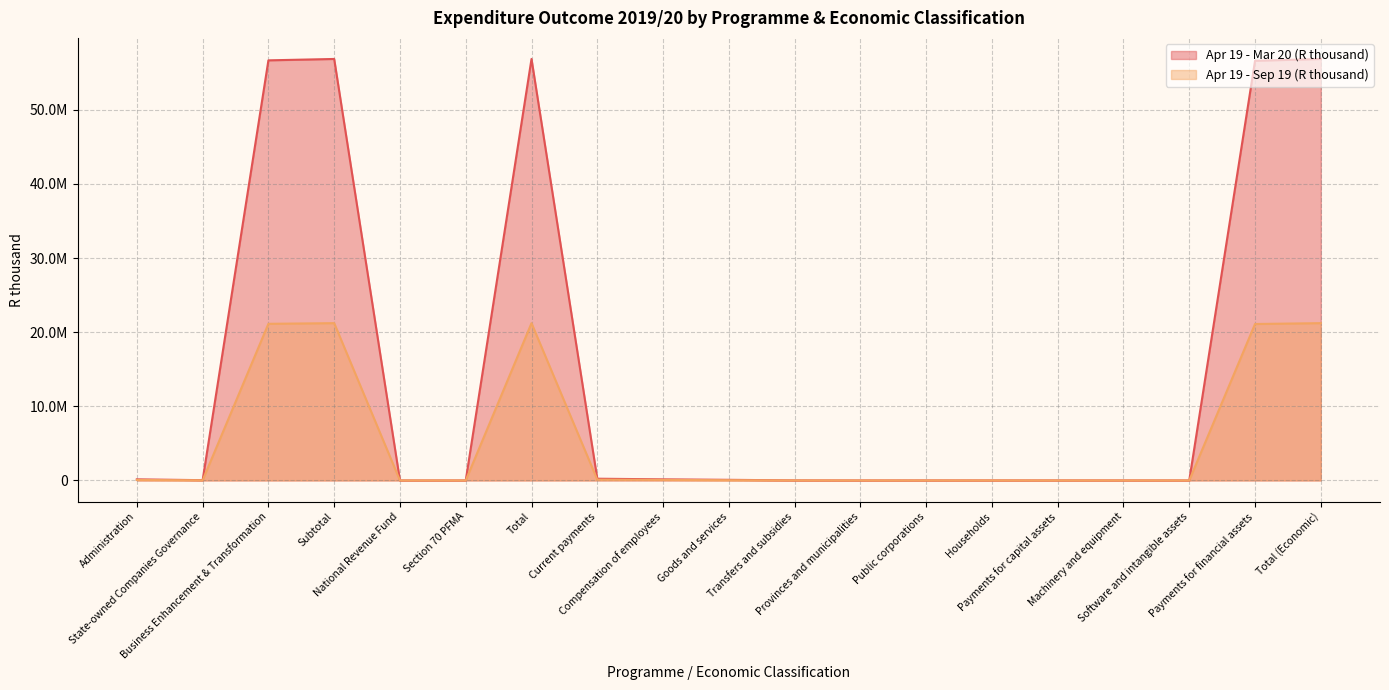

Reading right to left, what are all the values shown in this chart?

Apr 19 - Mar 20 (R thousand): Total (Economic)=56846389	Payments for financial assets=56600041	Software and intangible assets=31	Machinery and equipment=4197	Payments for capital assets=4228	Households=4539	Public corporations=3574	Provinces and municipalities=15	Transfers and subsidies=8128	Goods and services=84803	Compensation of employees=149189	Current payments=233992	Total=56846389	Section 70 PFMA=0	National Revenue Fund=0	Subtotal=56846389	Business Enhancement & Transformation=56660432	State-owned Companies Governance=36880	Administration=149077
Apr 19 - Sep 19 (R thousand): Total (Economic)=21214539	Payments for financial assets=21100000	Software and intangible assets=31	Machinery and equipment=886	Payments for capital assets=917	Households=4350	Public corporations=610	Provinces and municipalities=5	Transfers and subsidies=4965	Goods and services=34661	Compensation of employees=73996	Current payments=108657	Total=21214539	Section 70 PFMA=0	National Revenue Fund=0	Subtotal=21214539	Business Enhancement & Transformation=21126099	State-owned Companies Governance=21443	Administration=66997